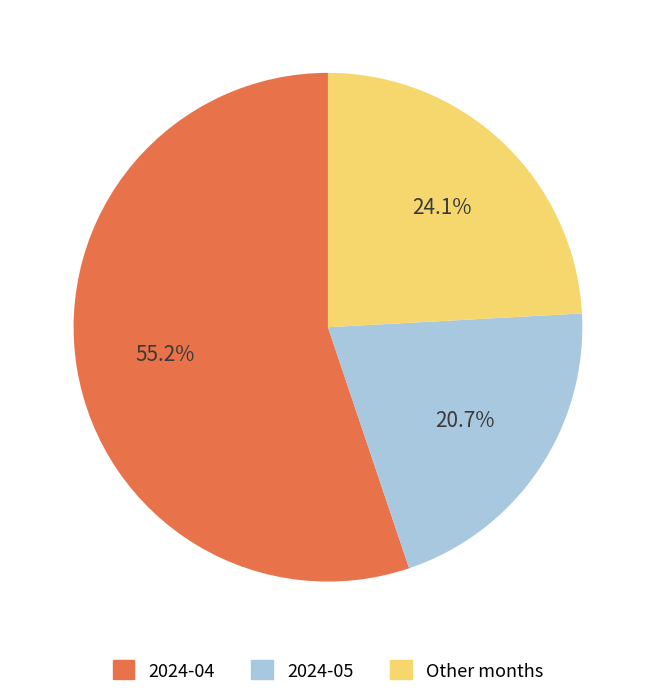

Is there a majority slice in this chart?

Yes